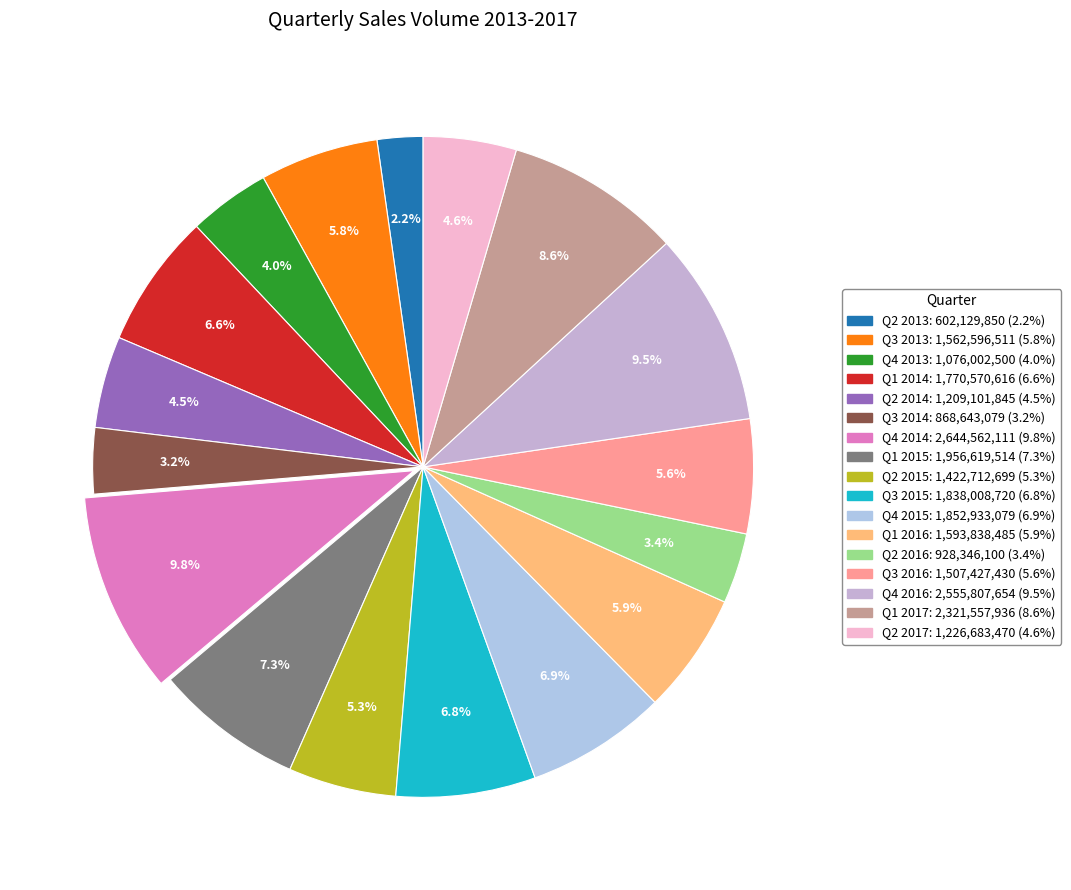

Count the number of slices in the pie.

17